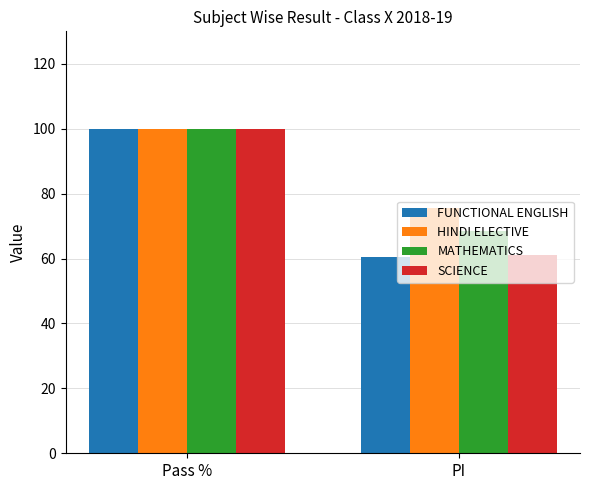

What is the average value of the MATHEMATICS series?

84.2